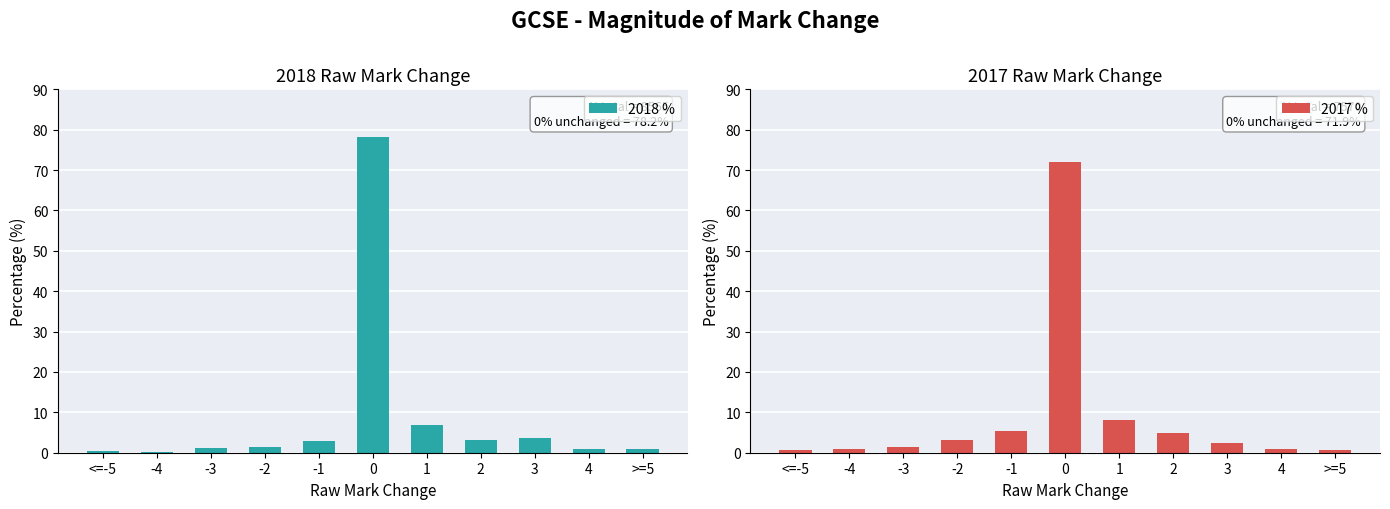

The value of 2018 % at 4 is 1.1. True or false?

False